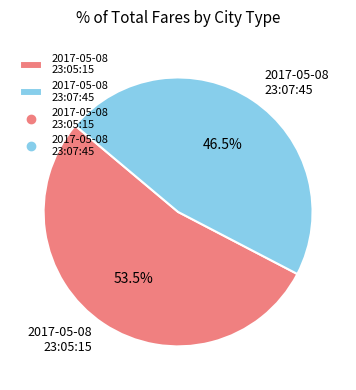

Which slice is the smallest?

2017-05-08 23:07:45